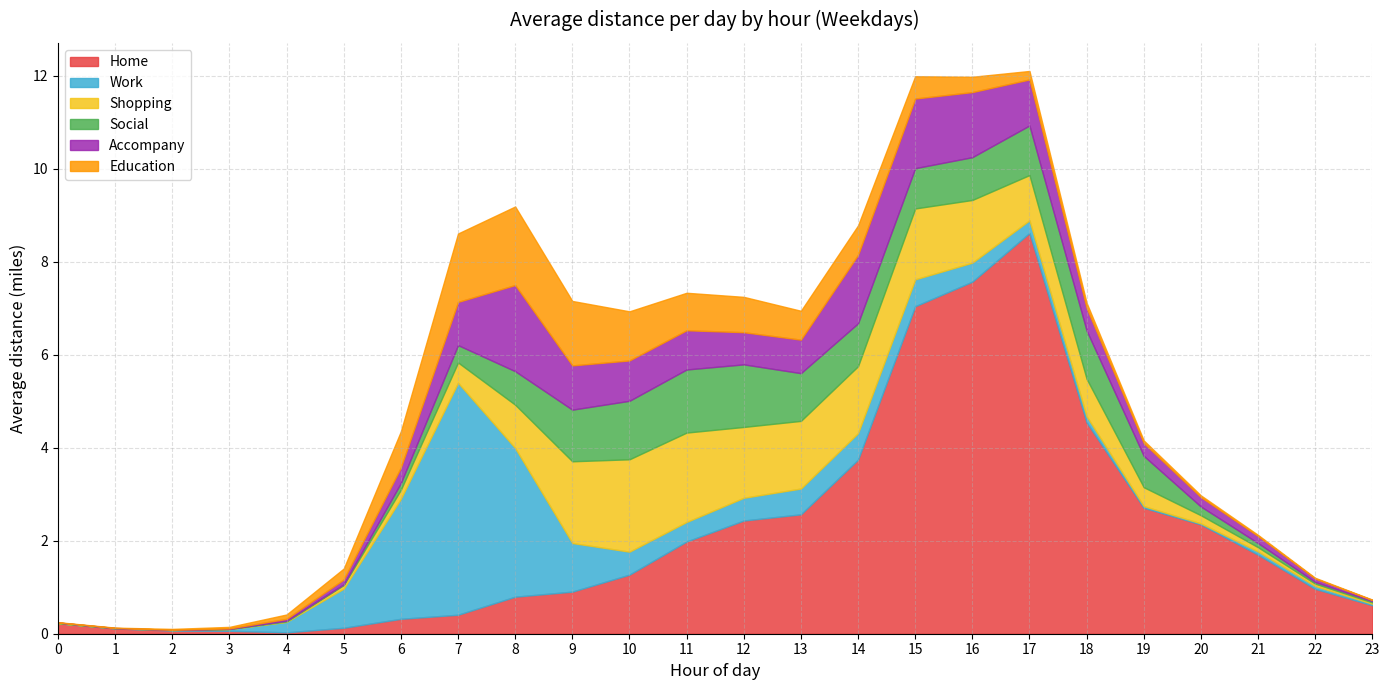

At which category is the sum across all series the highest?

17